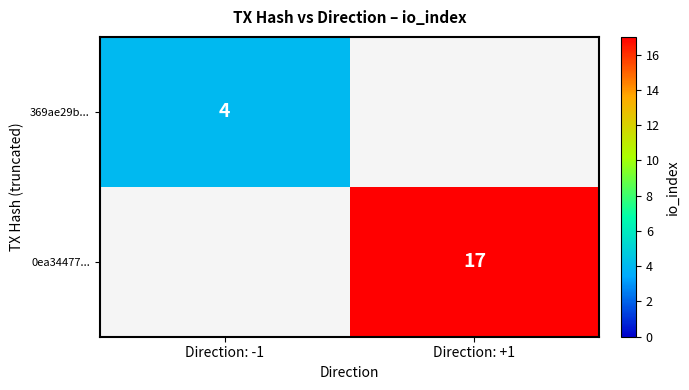

Where is 369ae29b... nearest to the value 4?

Direction: -1